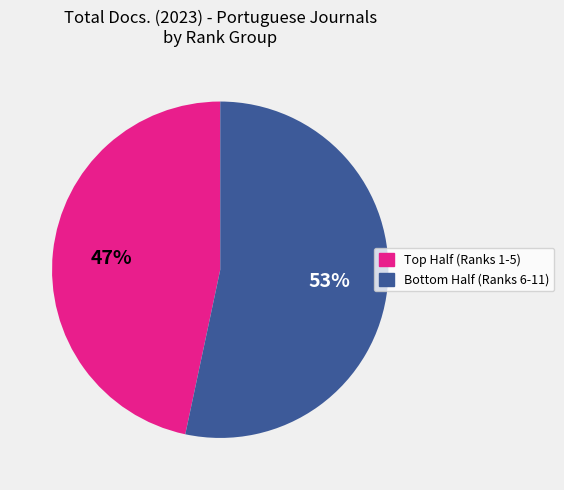

Does any single category account for the majority?

Yes